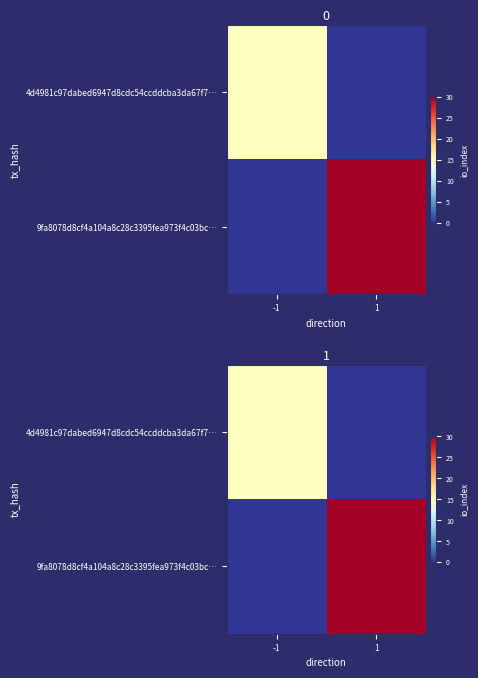

Is it true that 9fa8078d8cf4a104a8c28c3395fea973f4c03bc… equals 30 at 1?

True